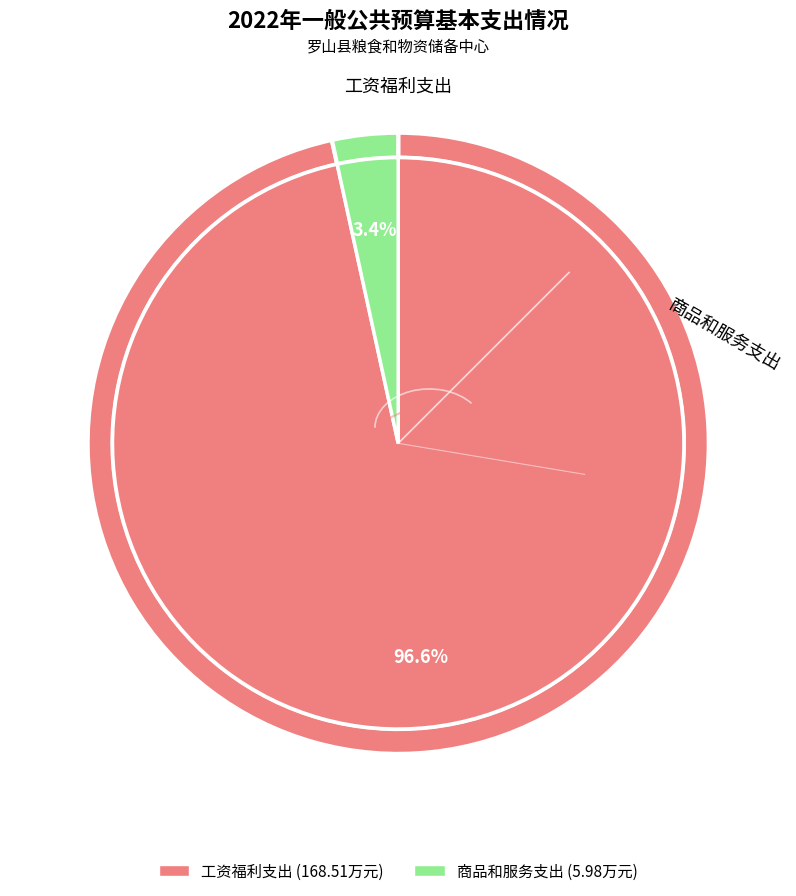

To the nearest percent, what percentage of the pie is 商品和服务支出?

3%